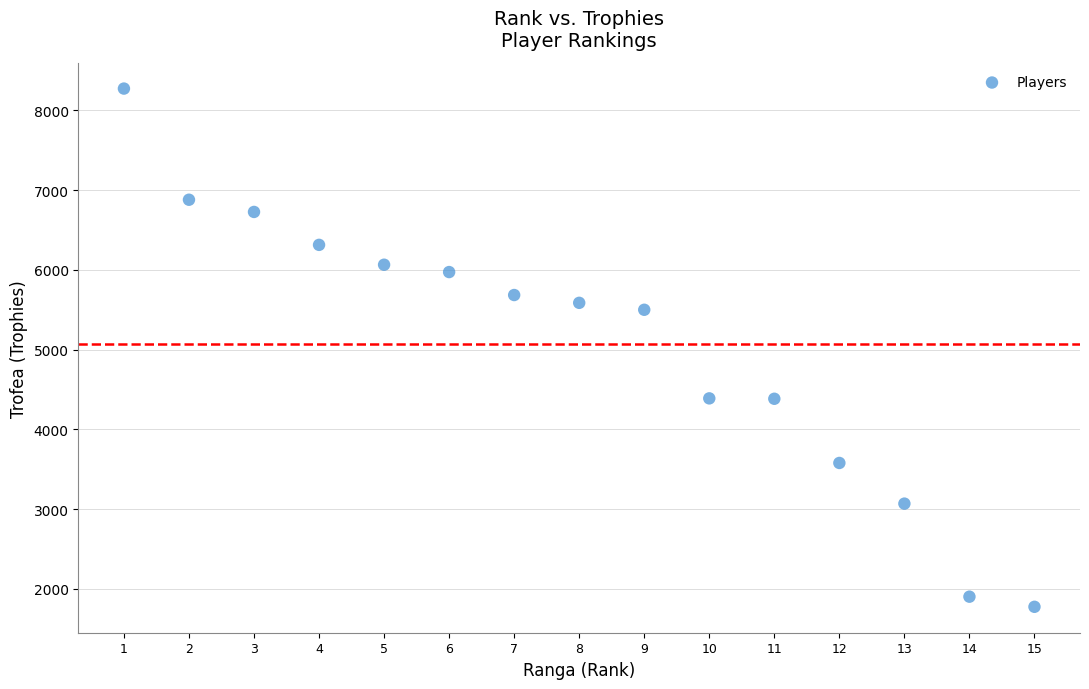

What is the range of Y values (max minus min)?

6499